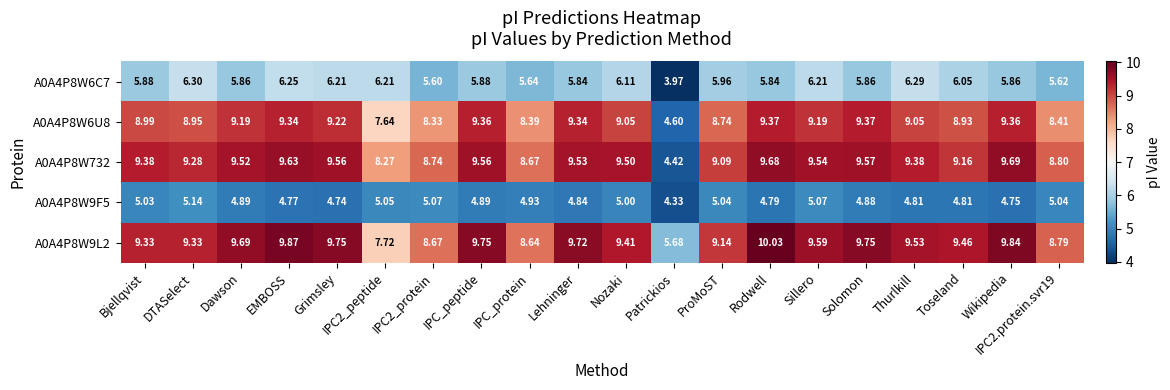

At which label is A0A4P8W9F5 closest to 4?

Patrickios